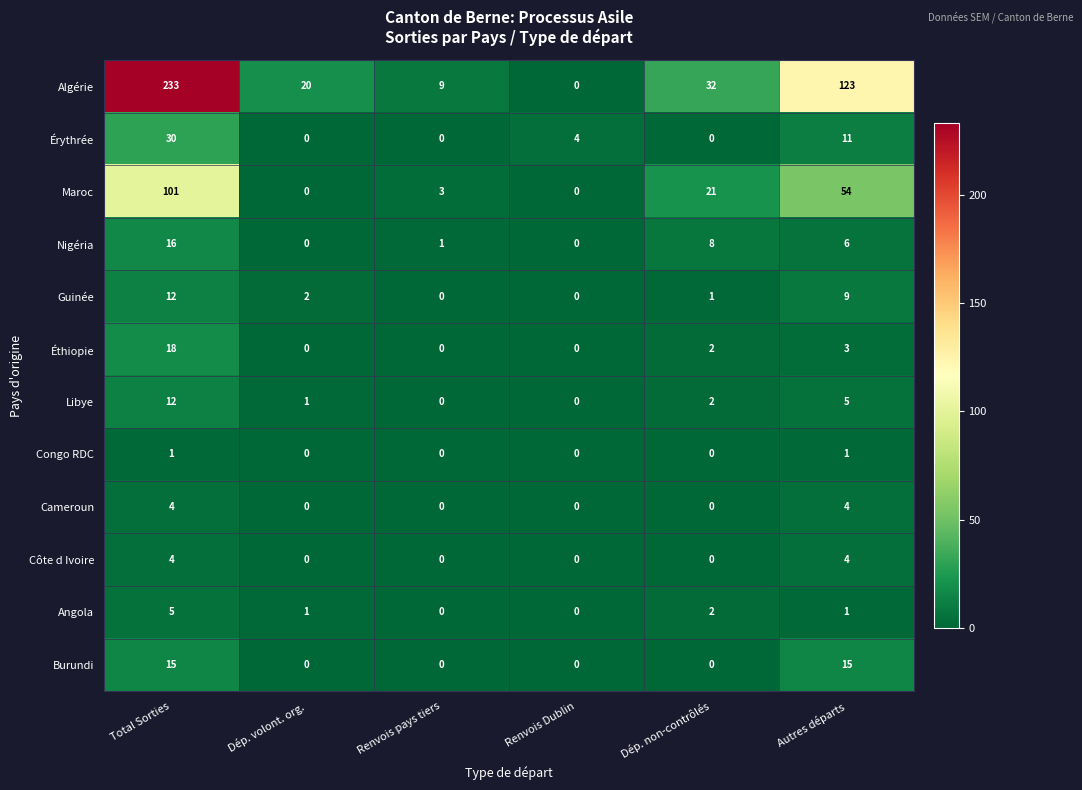

What is the average value of the Maroc series?

30